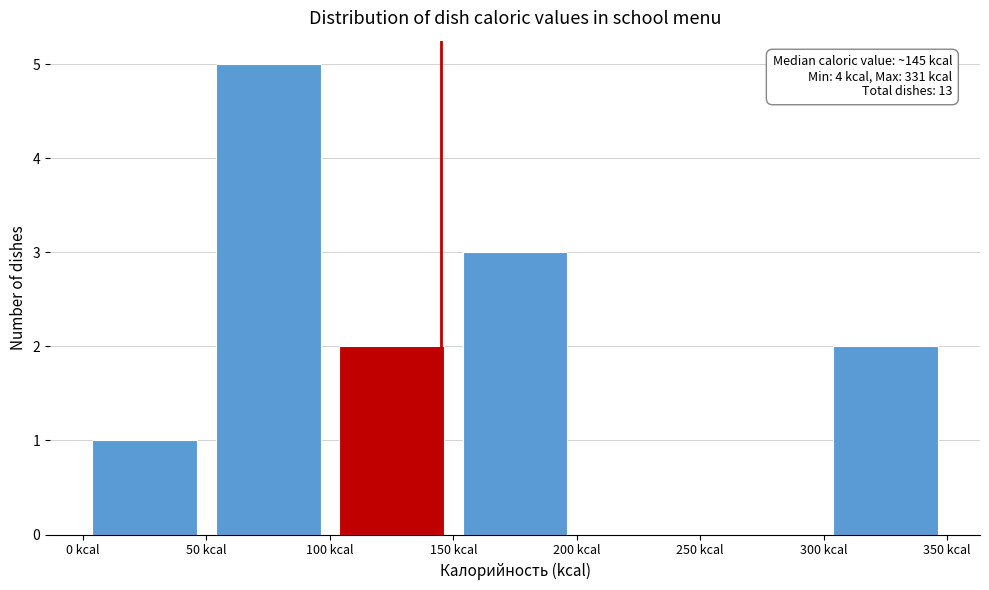

Which range on the x-axis has the tallest bar?

50 to 100